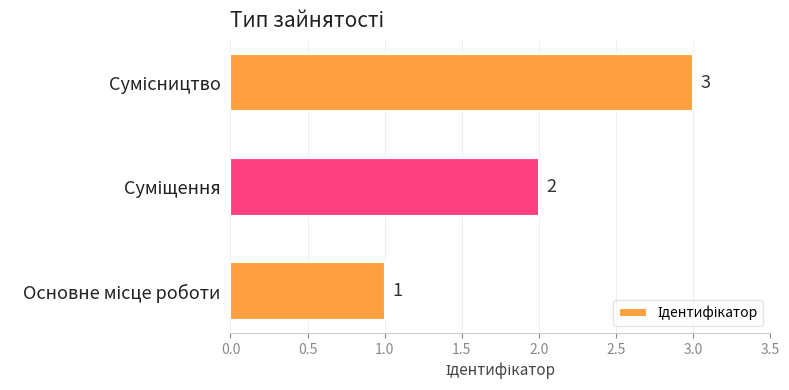

Count the values in the range 1 to 3.

3